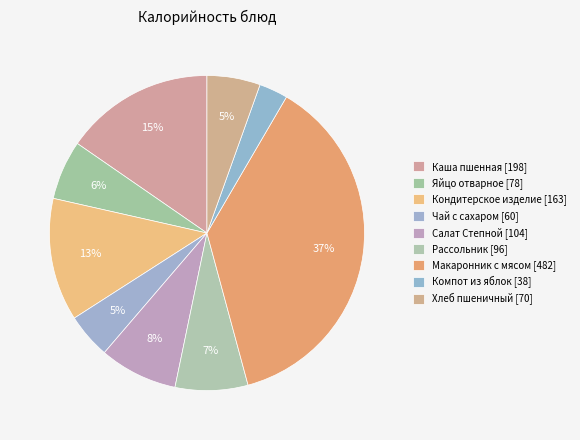

Count the number of slices in the pie.

9